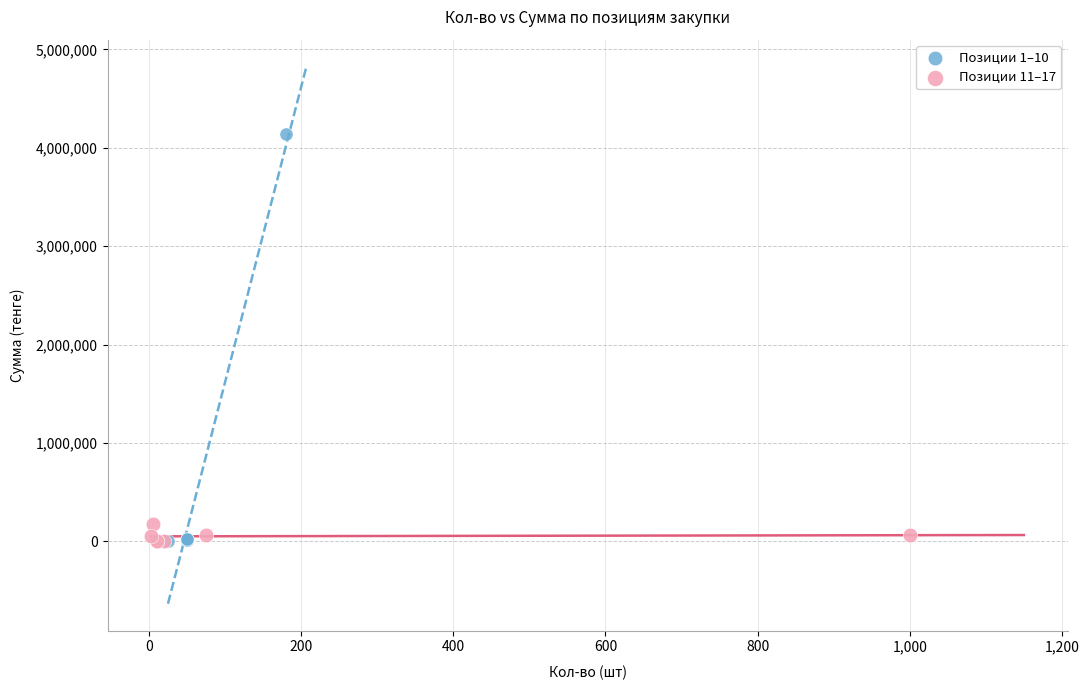

Which series has the widest spread of Y values?

Позиции 1–10